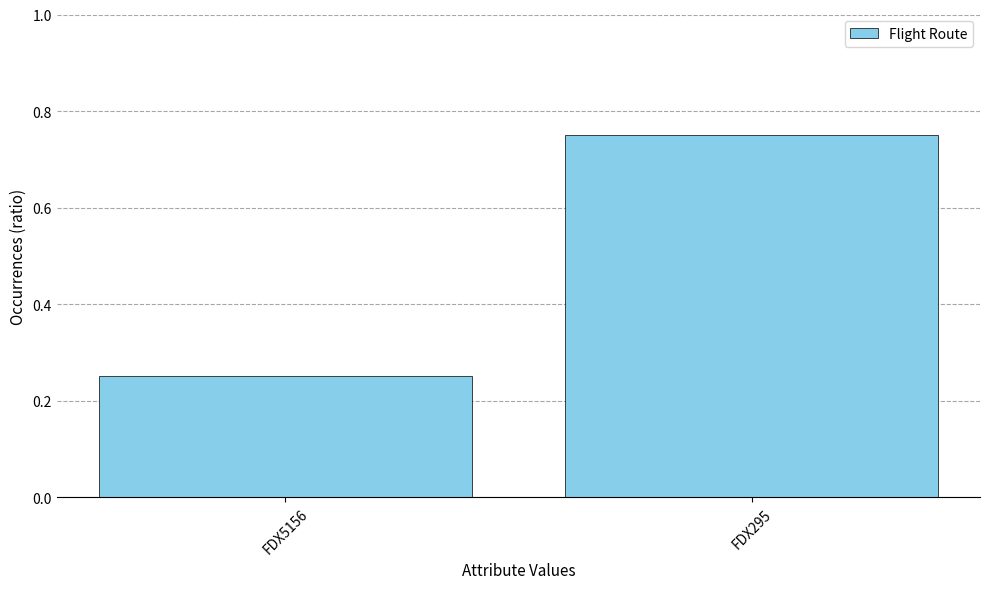

Which label corresponds to the largest value in the chart?

FDX295